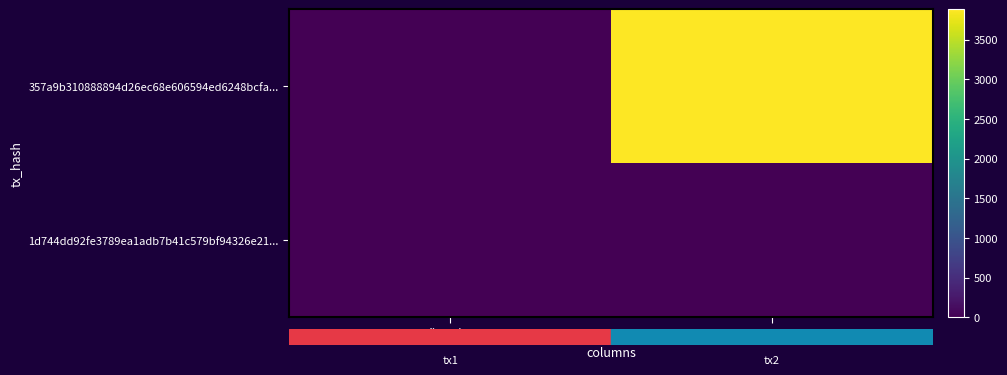

Rank the series at io_index from highest to lowest value.

357a9b310888894d26ec68e606594ed6248bcfa..., 1d744dd92fe3789ea1adb7b41c579bf94326e21...